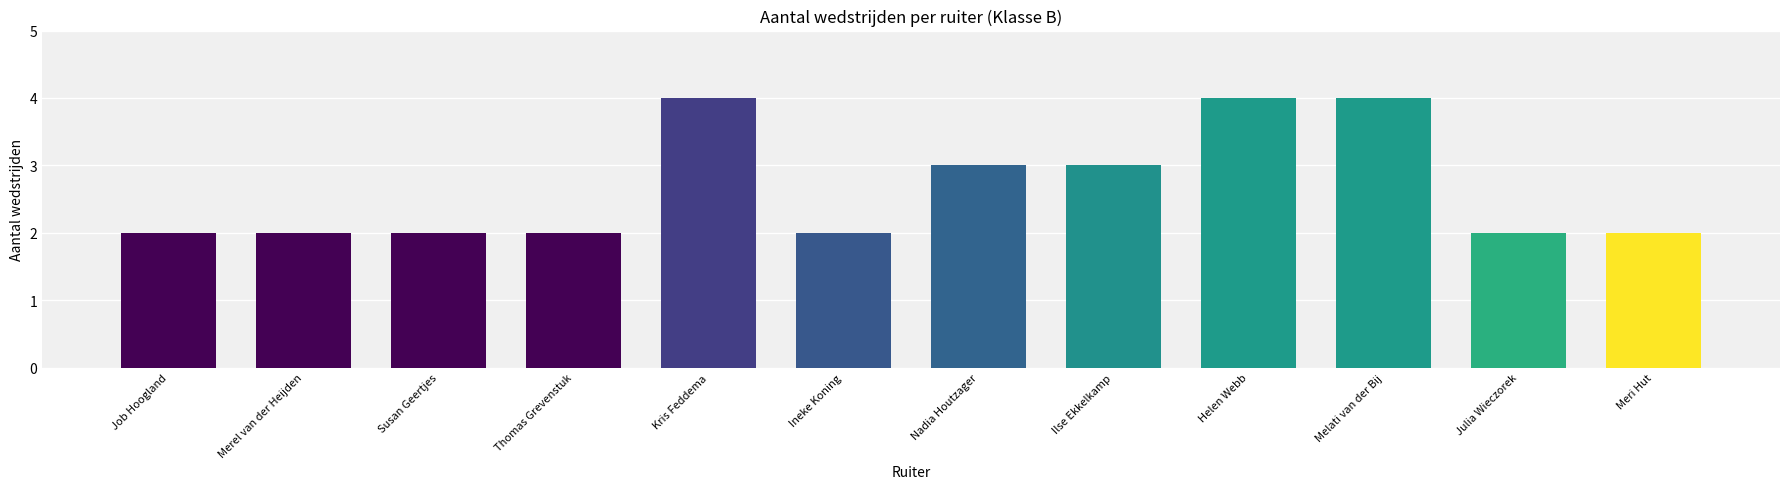

The value at Melati van der Bij is 2. True or false?

False